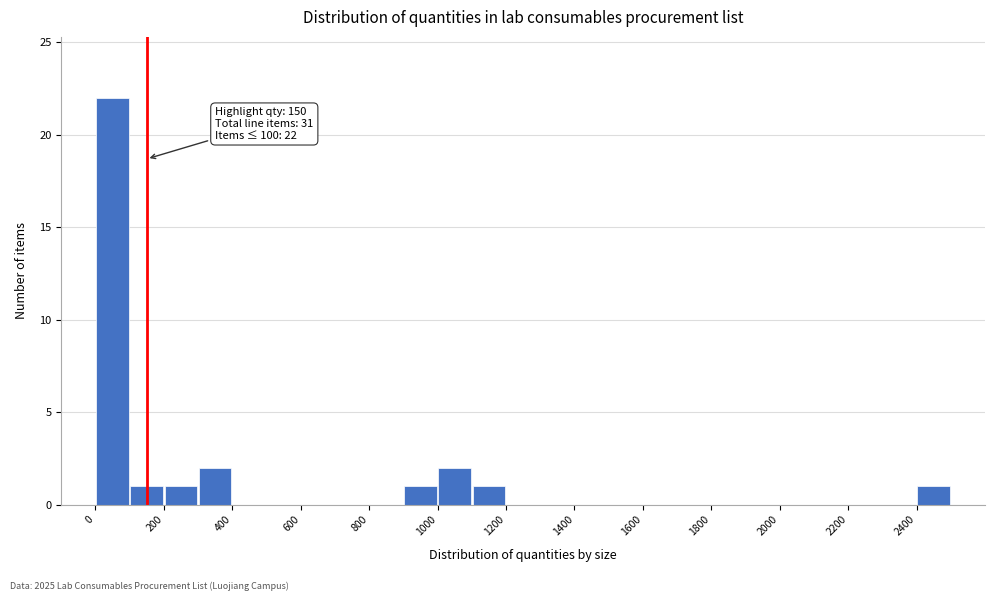

Over which range of the x-axis is the bar tallest?

0 to 100